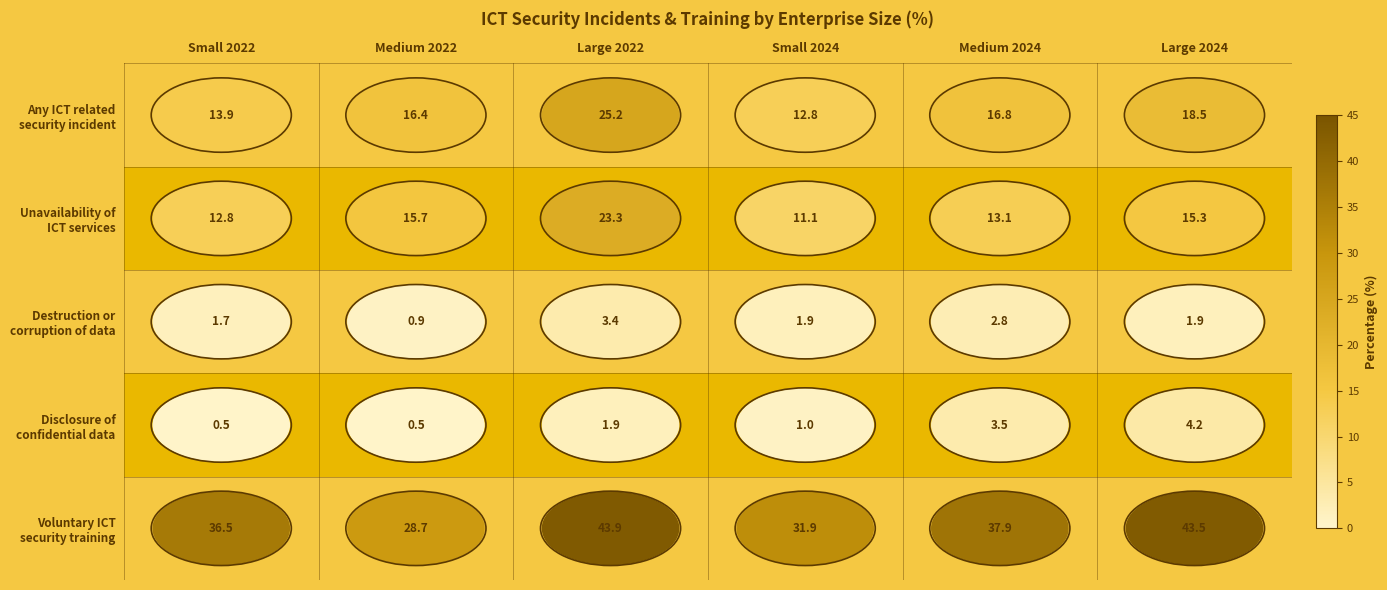

At how many categories does at least one series exceed 9?

6